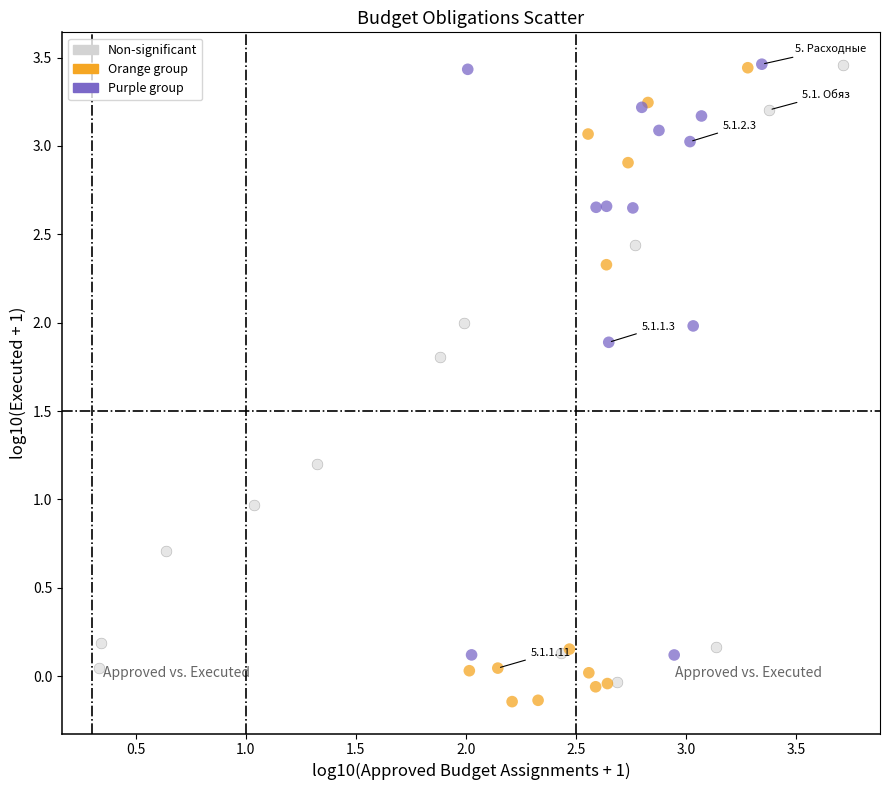

Which series has the widest spread of Y values?

Orange group